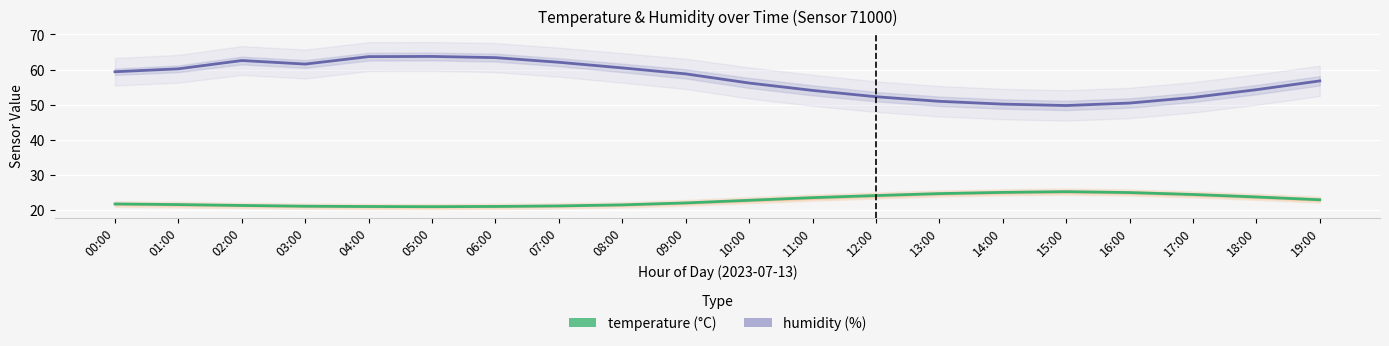

At which category does temperature reach its first local valley?

05:00